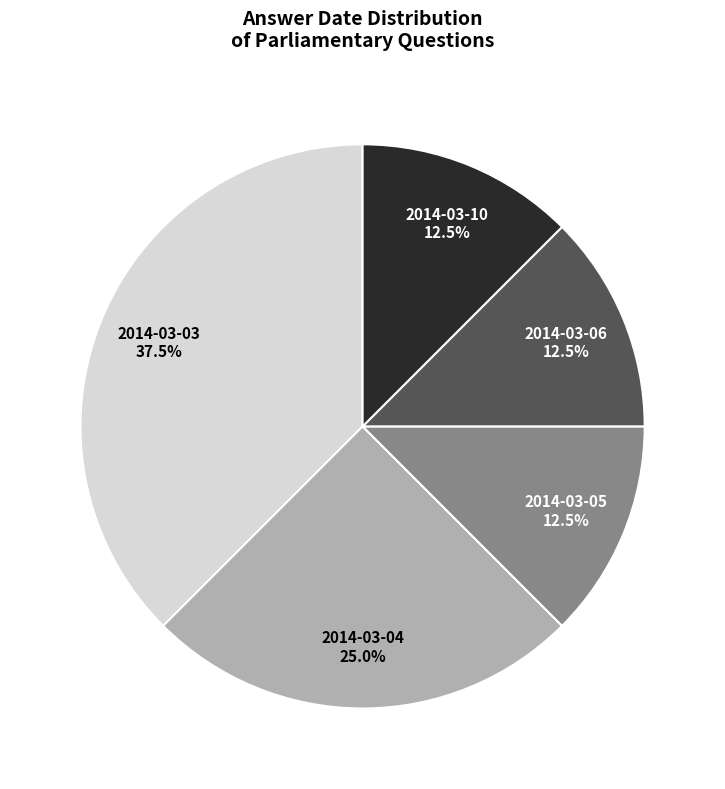

How many segments does this pie chart have?

5